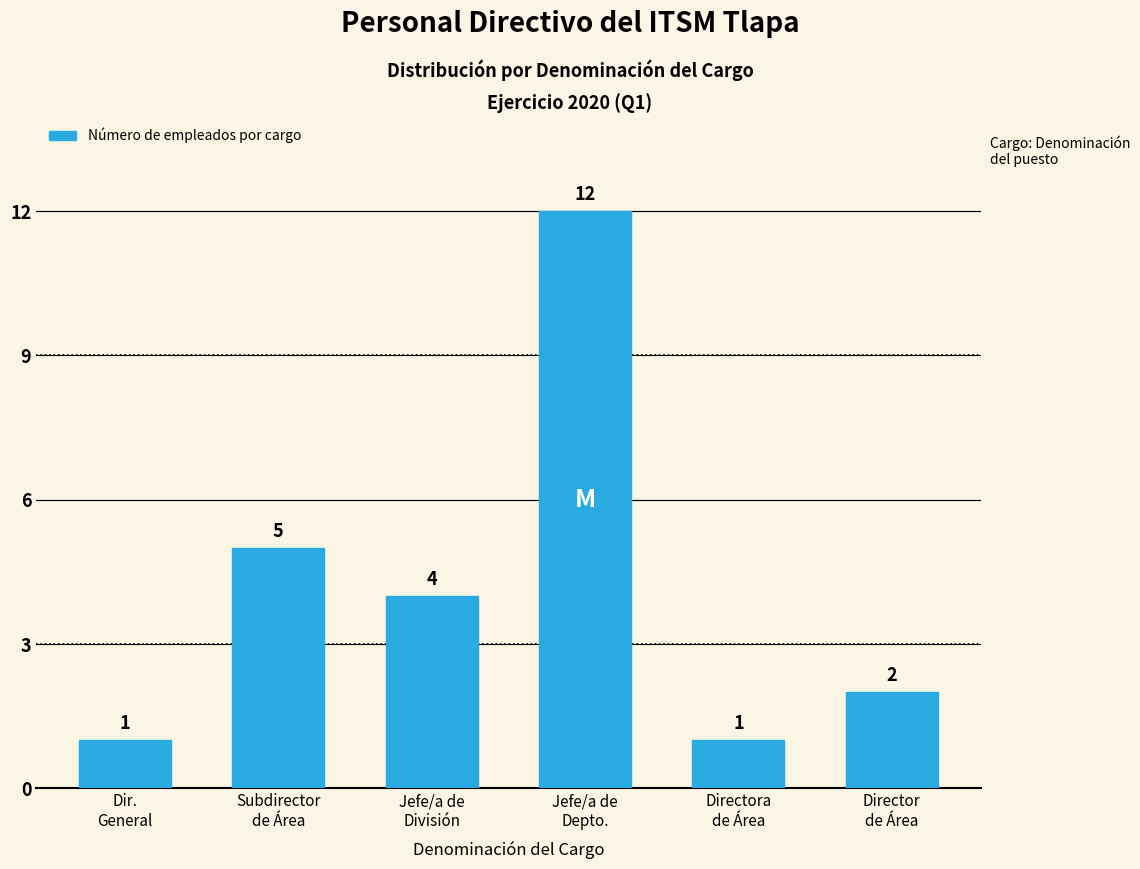

The chart shows a value of 7 at Jefe/a de
División. True or false?

False